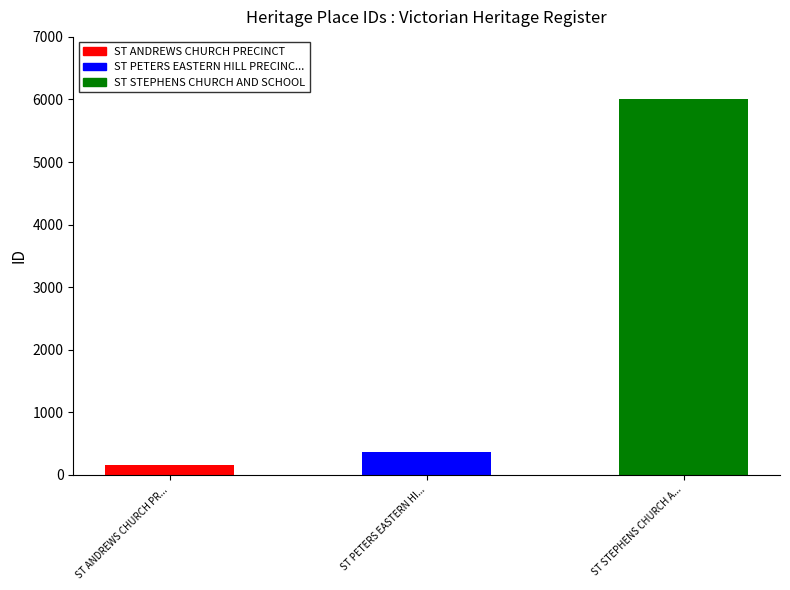

Reading right to left, transcribe all the data shown in this chart.

ST STEPHENS CHURCH AND SCHOOL=6008	ST PETERS EASTERN HILL PRECINCT=368	ST ANDREWS CHURCH PRECINCT=160